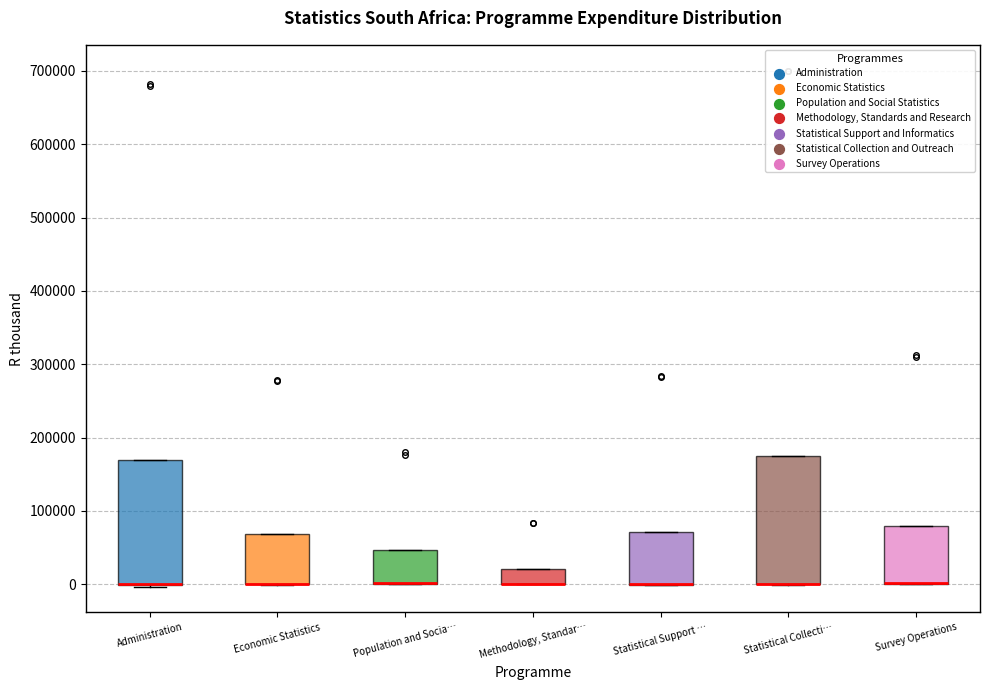

Where is the lower edge of the box for Administration on the y-axis? The values are not printed on the chart, so give them approximately, as read against the axis.

0